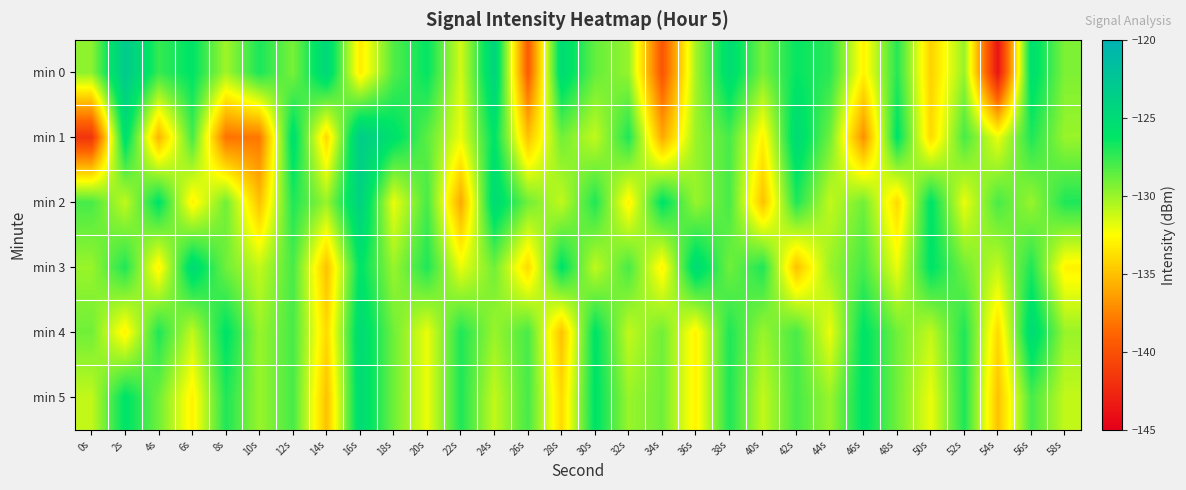

What is the maximum value shown in the chart?

-123.0